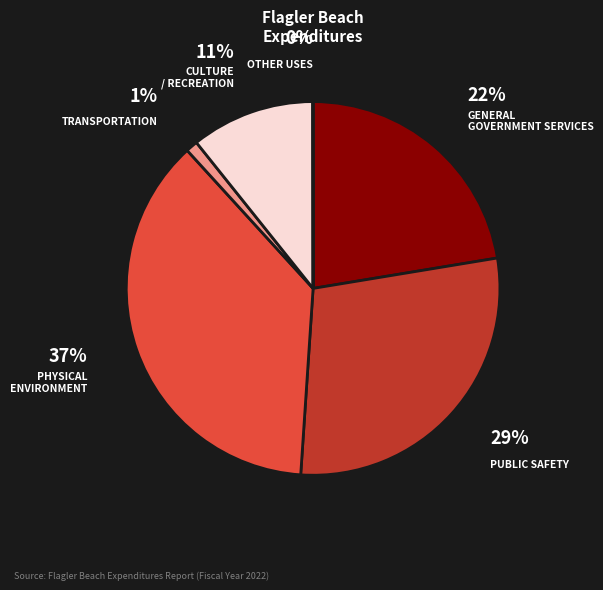

Is there any slice that represents more than half of the pie?

No